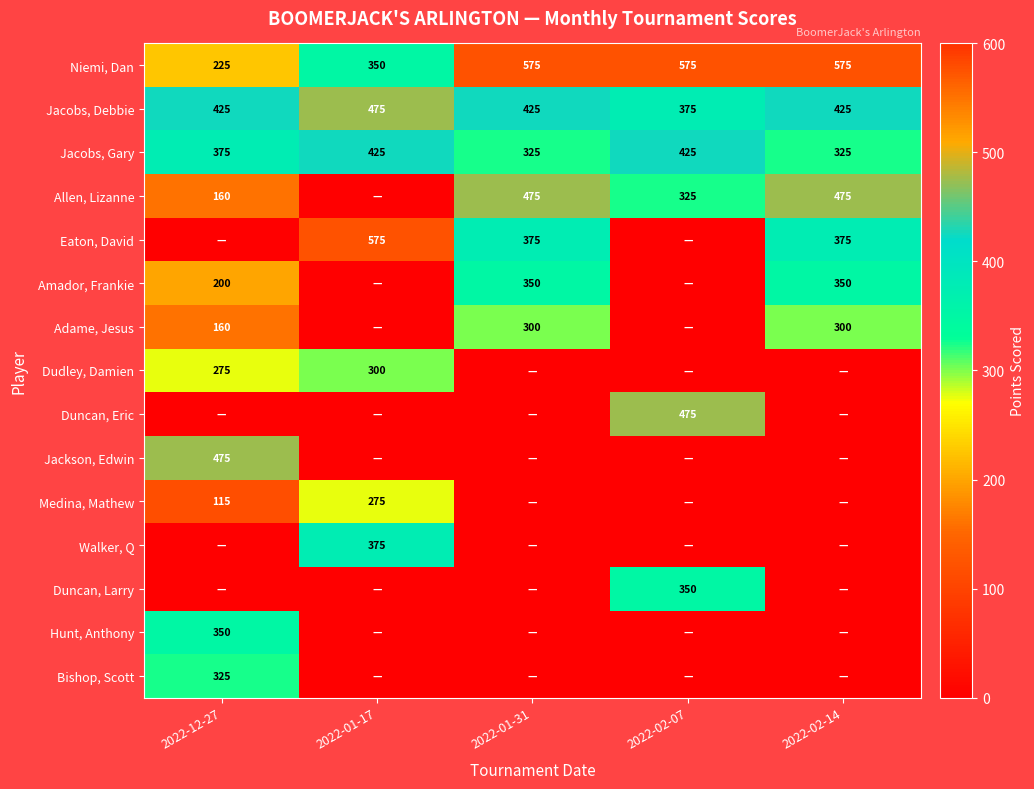

What is the sum of the Jacobs, Gary values at 2022-02-07 and 2022-02-14?

750